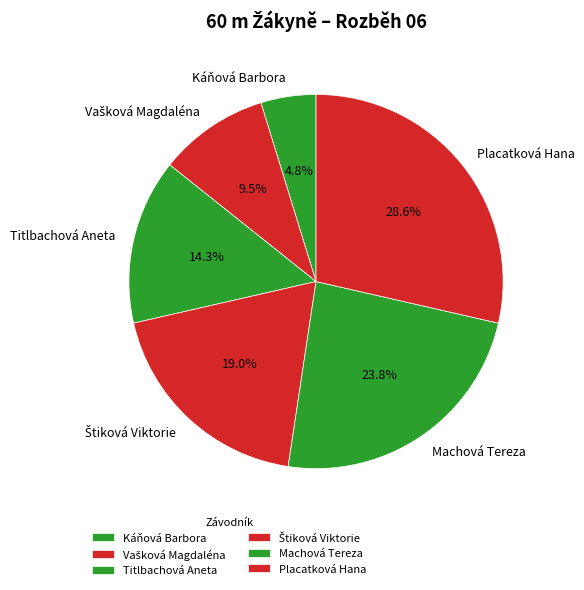

Combined, what portion of the pie is Titlbachová Aneta and Placatková Hana?

42.9%